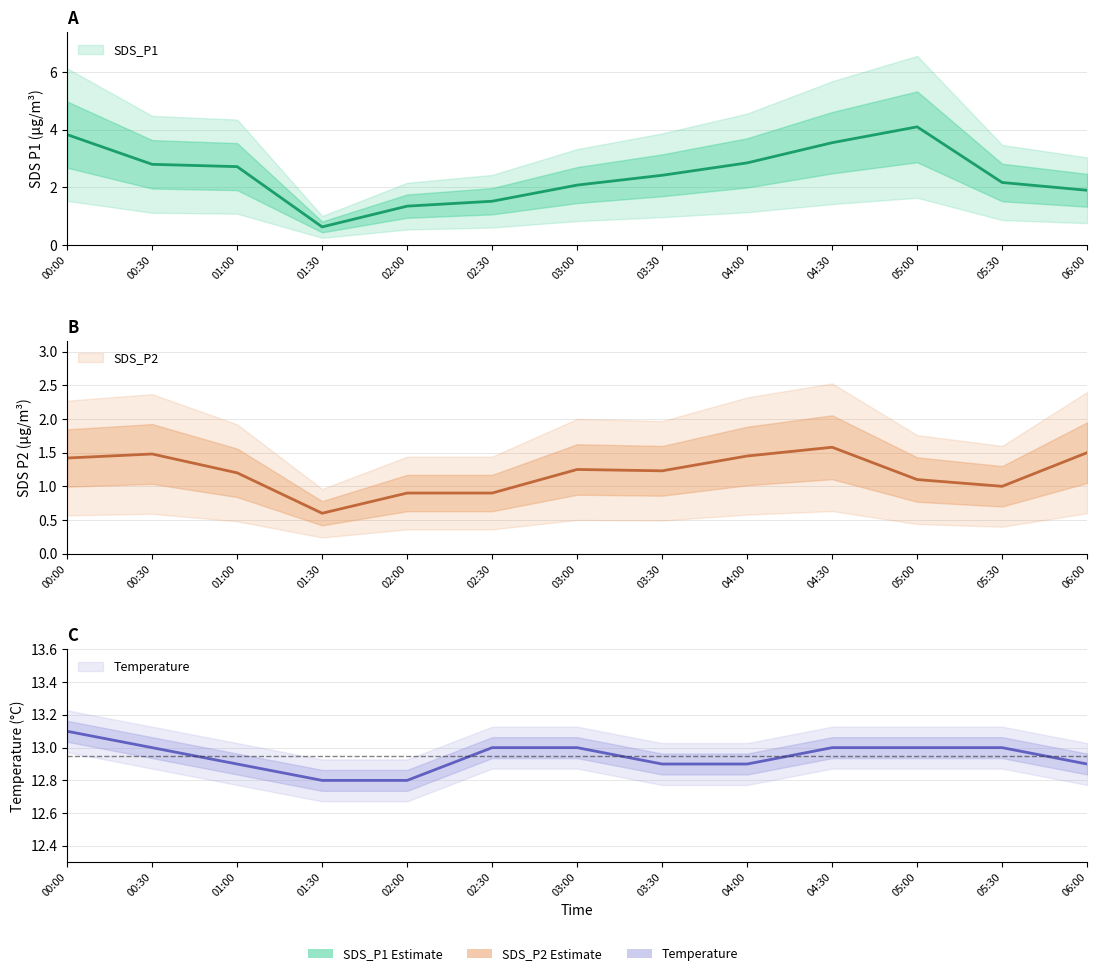

What is the difference between the maximum and second lowest values in the SDS_P2 series?

0.7